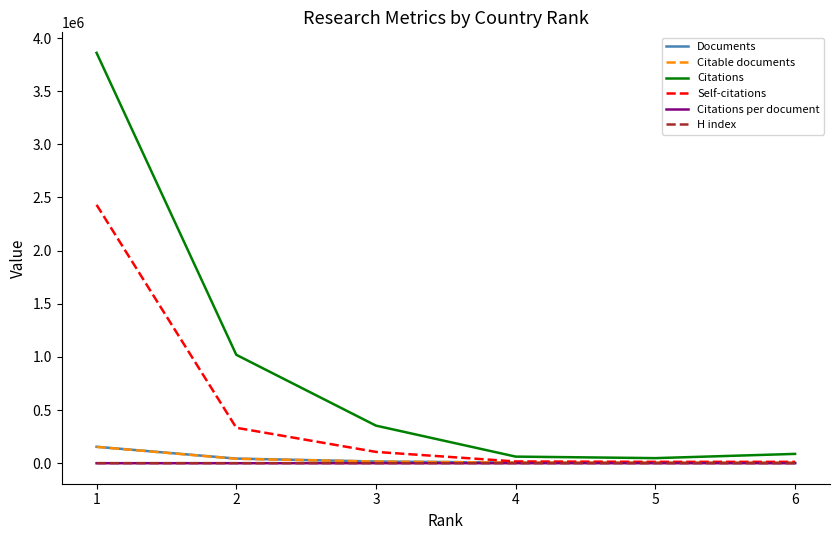

Is the value of Citations at 2 greater than the value of H index at 3?

Yes